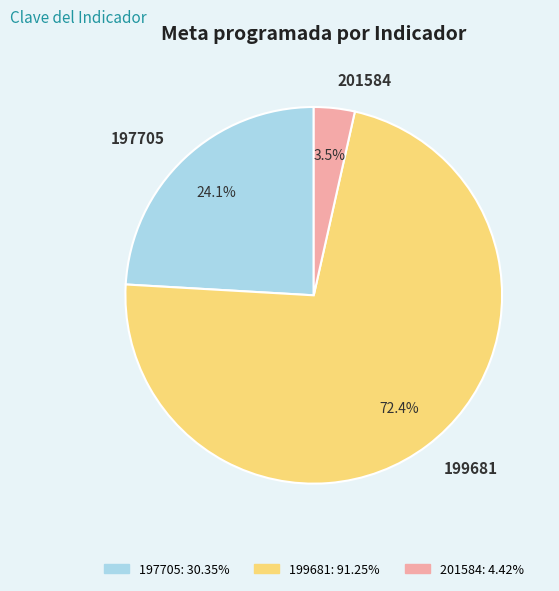

What is the majority slice?

199681